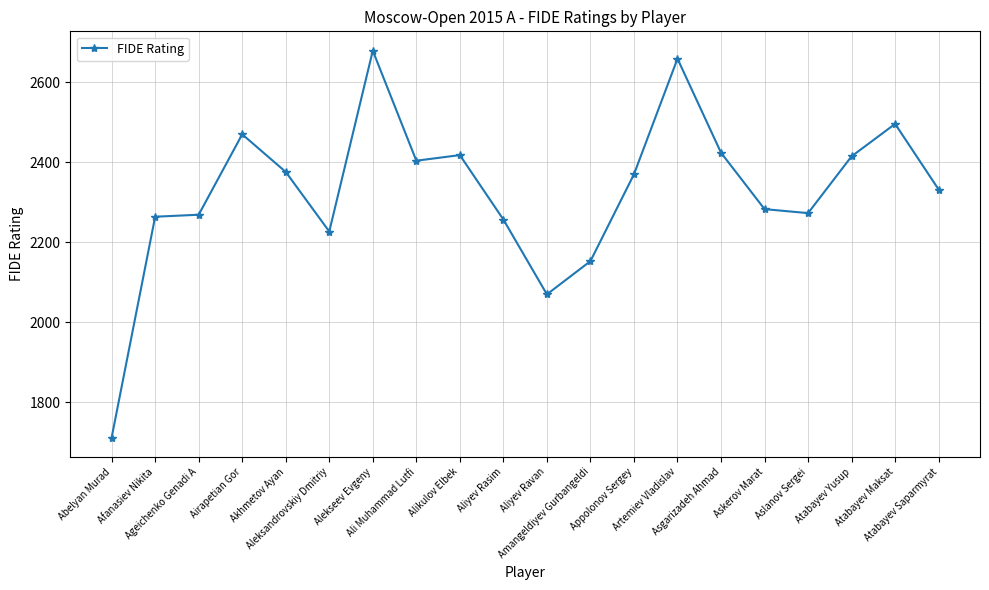

What position from the left is Alekseev Evgeny?

7